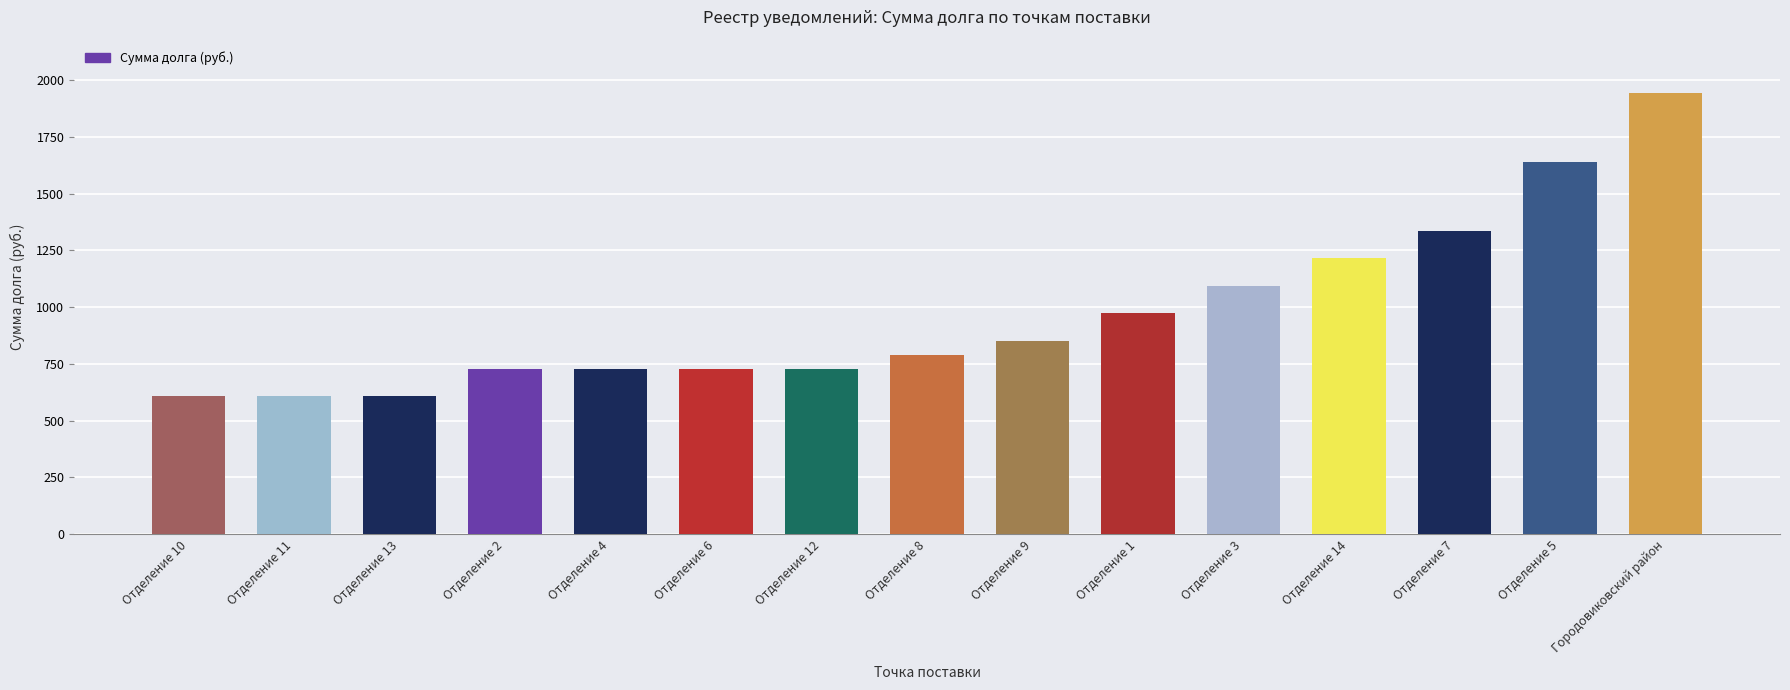

Reading right to left, transcribe all the data shown in this chart.

1945.6	1641.6	1337.6	1216.0	1094.4	972.8	851.2	790.4	729.6	729.6	729.6	729.6	608.0	608.0	608.0